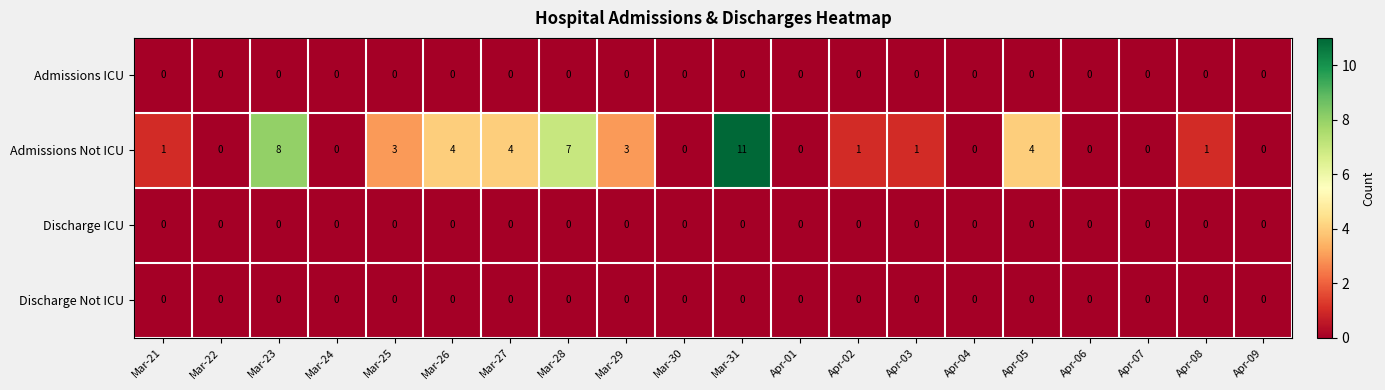

Which series changed the most between Mar-28 and Mar-29?

Admissions Not ICU